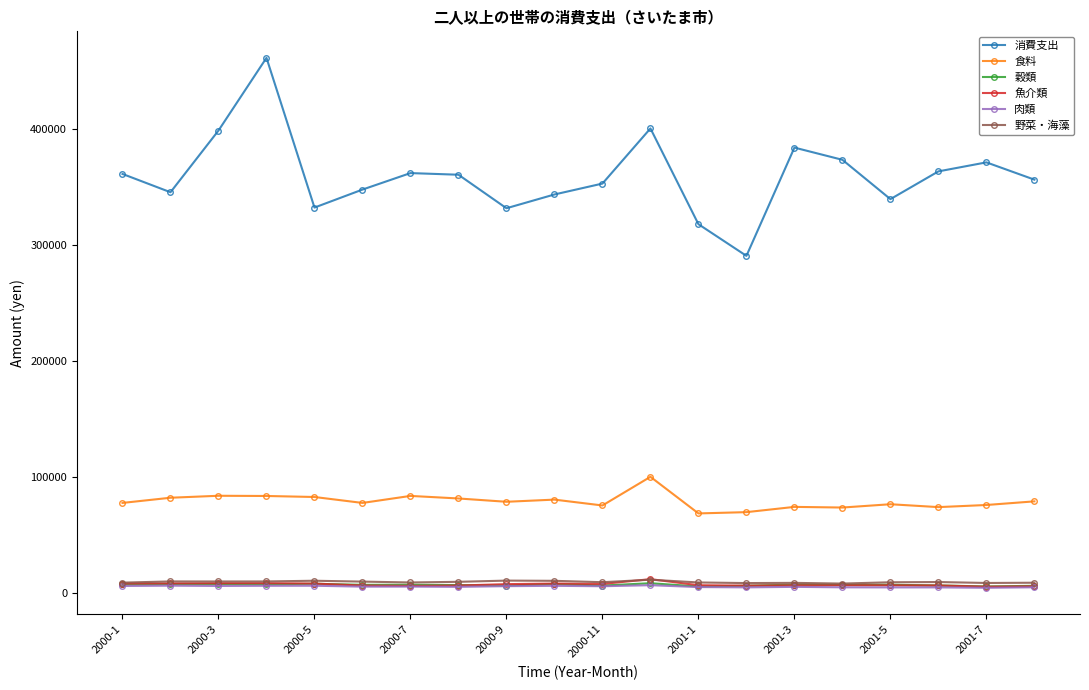

True or false: 魚介類 and 消費支出 intersect in this chart.

False